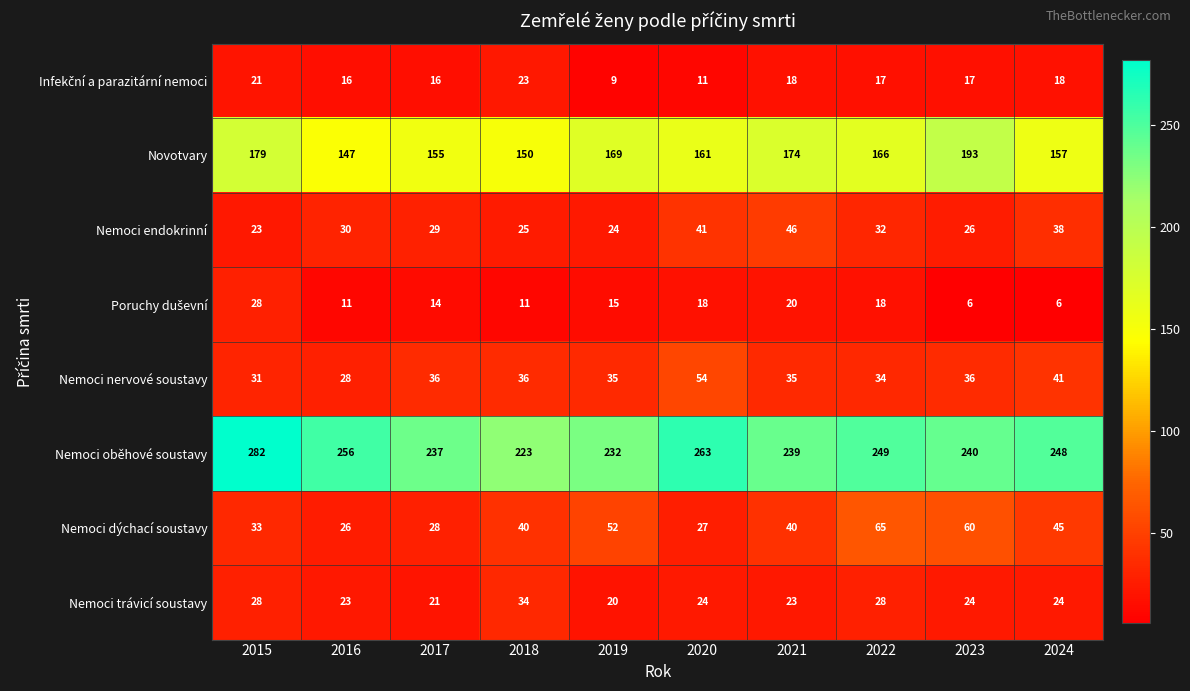

What is the smallest value displayed?

6